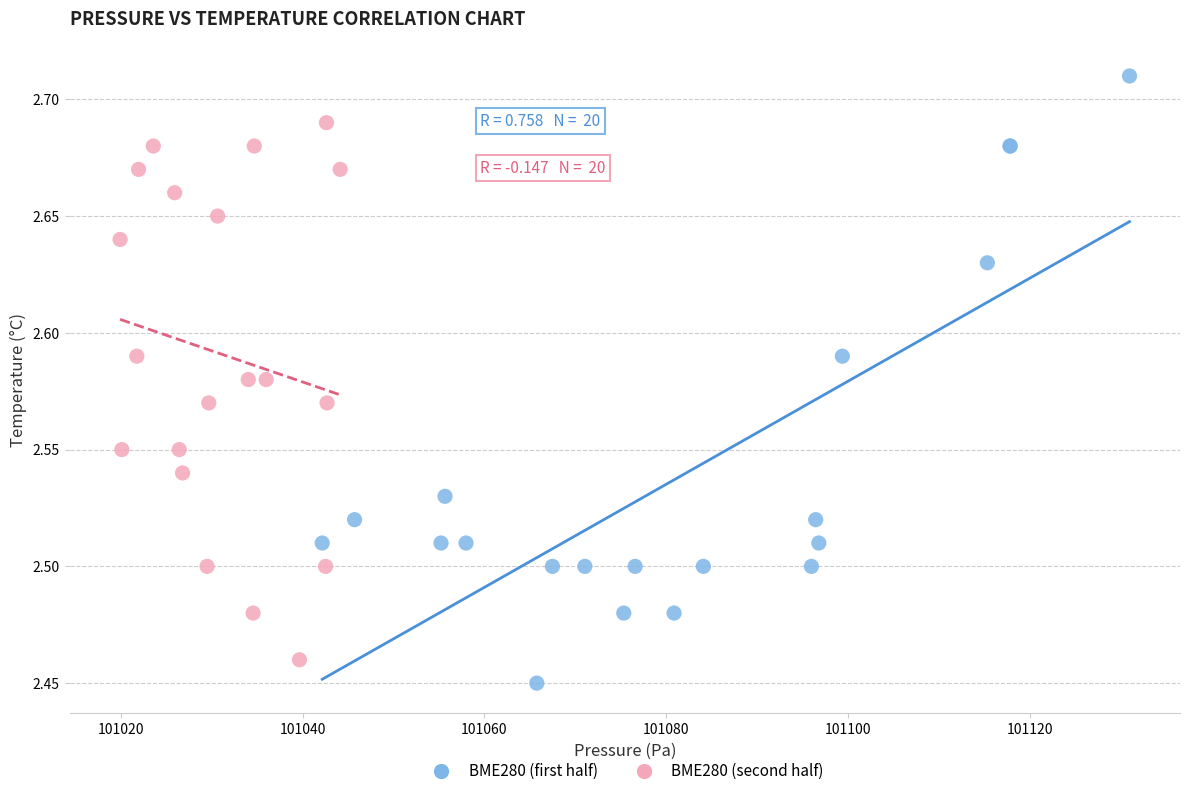

Which series reaches the maximum Y coordinate?

BME280 (first half)